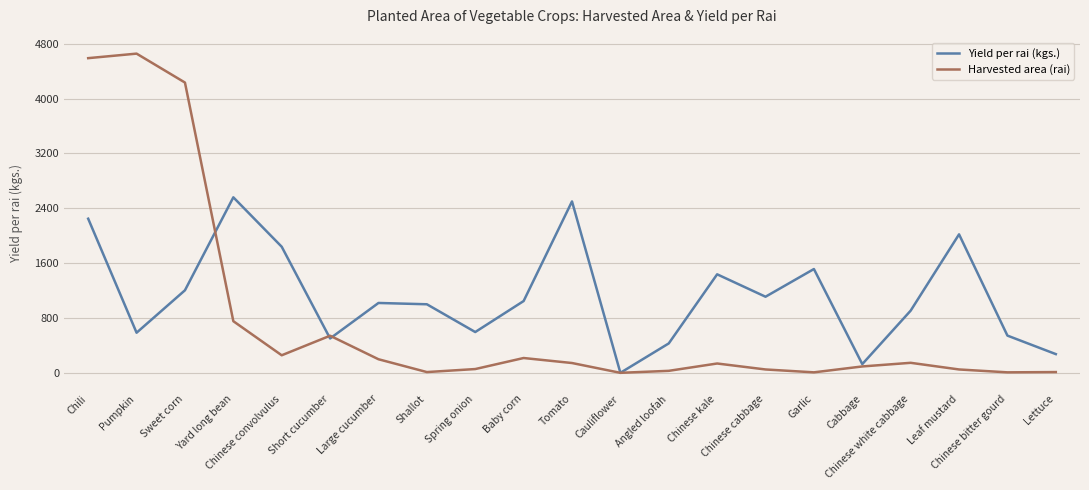

Between which two adjacent categories do Harvested area (rai) and Yield per rai (kgs.) first intersect?

Sweet corn and Yard long bean